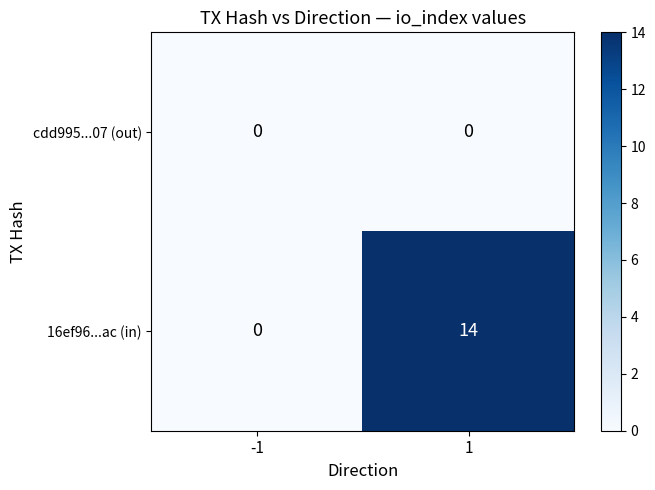

What is the sum of the 16ef96...ac (in) values at -1 and 1?

14